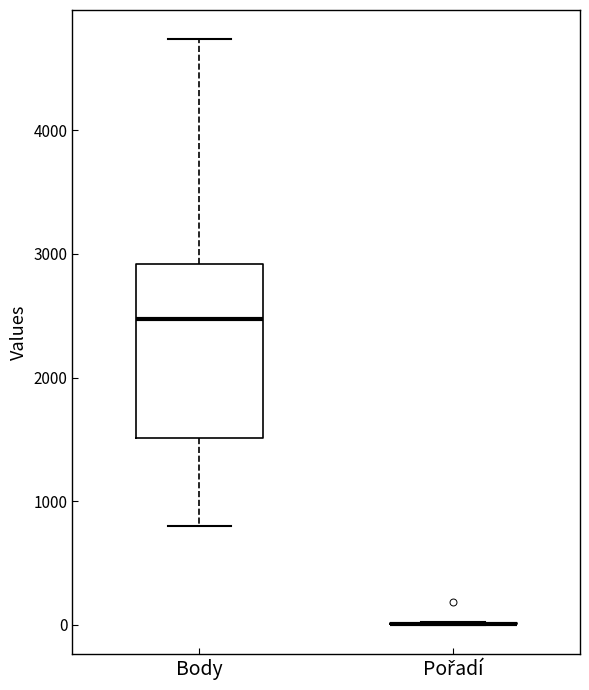

Which box is the tallest, from its lower edge to its upper edge?

Body